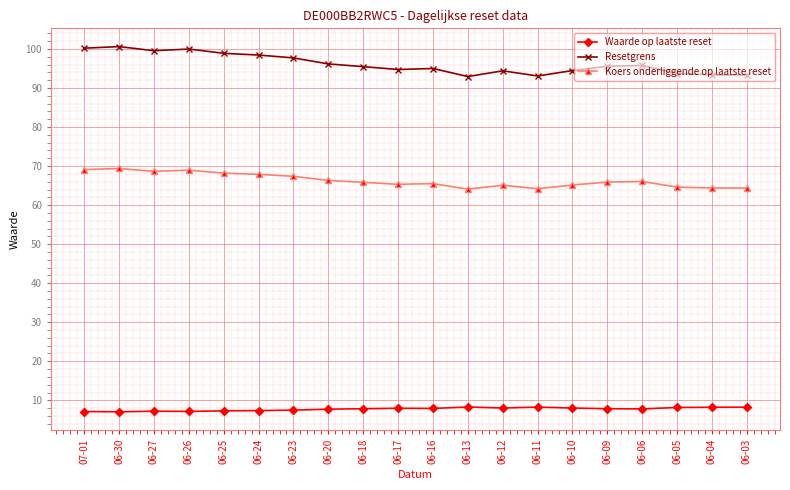

True or false: Waarde op laatste reset has more than 1 interior local peaks.

True